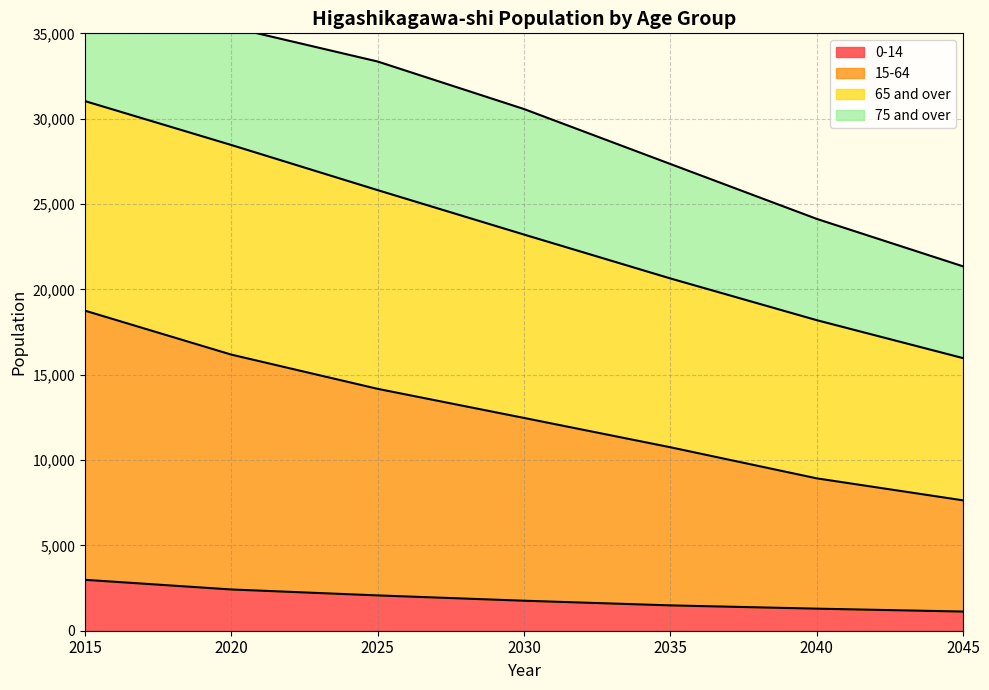

Rank the categories by 65 and over value from lowest to highest.

2045, 2040, 2035, 2030, 2025, 2020, 2015